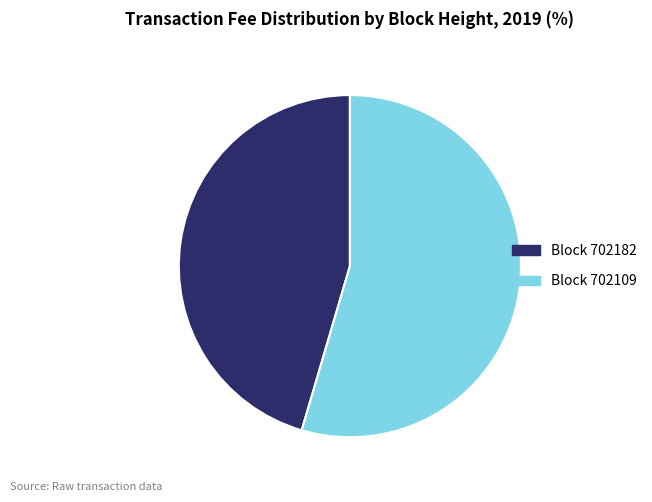

Is it true that Block 702182 is 45% of the pie?

True